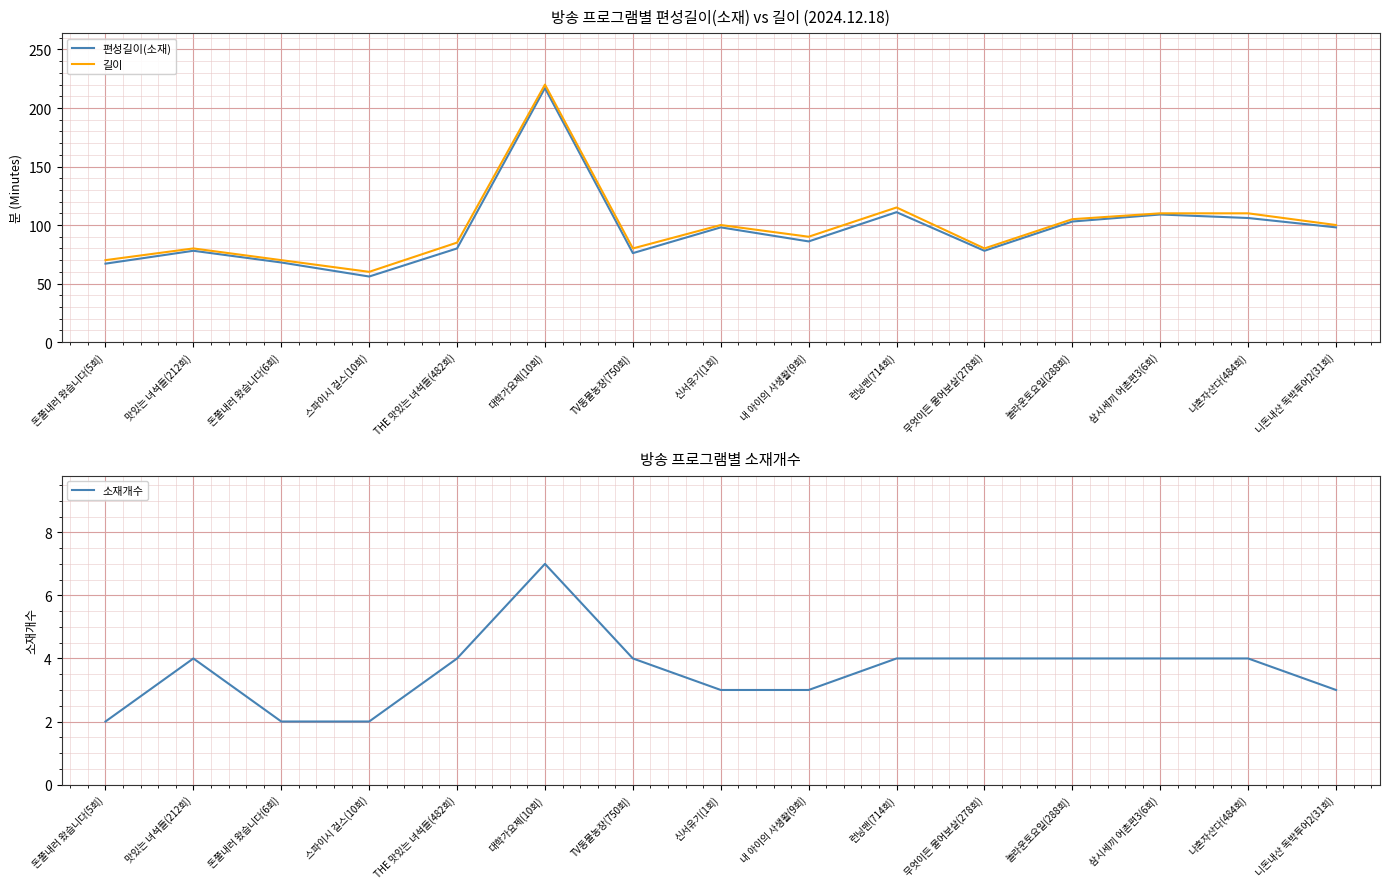

What position from the left is TV동물농장(750회)?

7